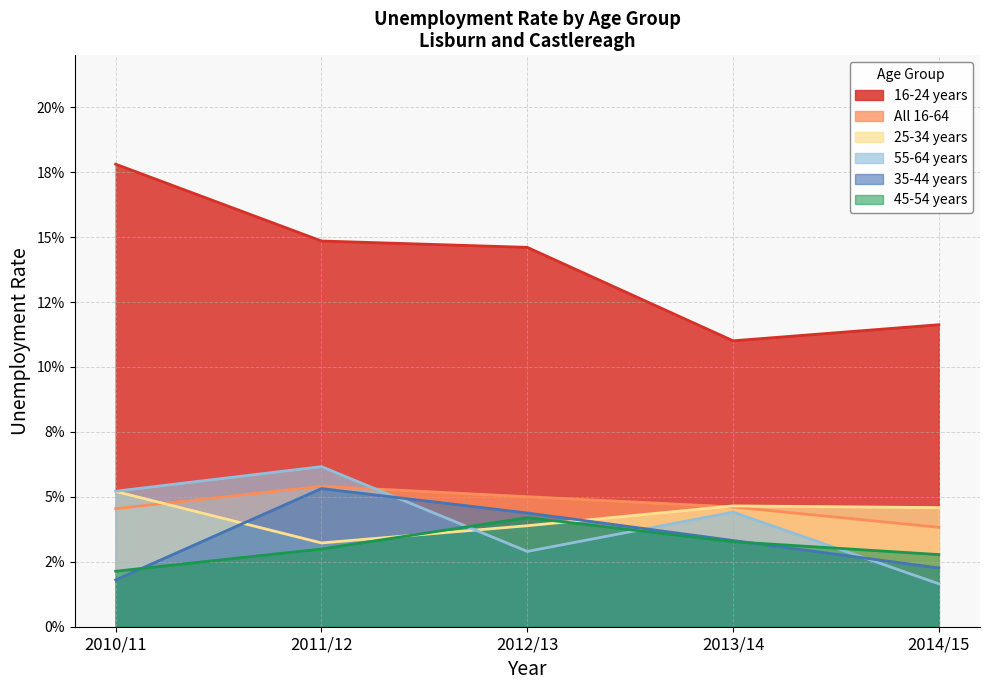

What is the label of the 1st point from the right?

2014/15